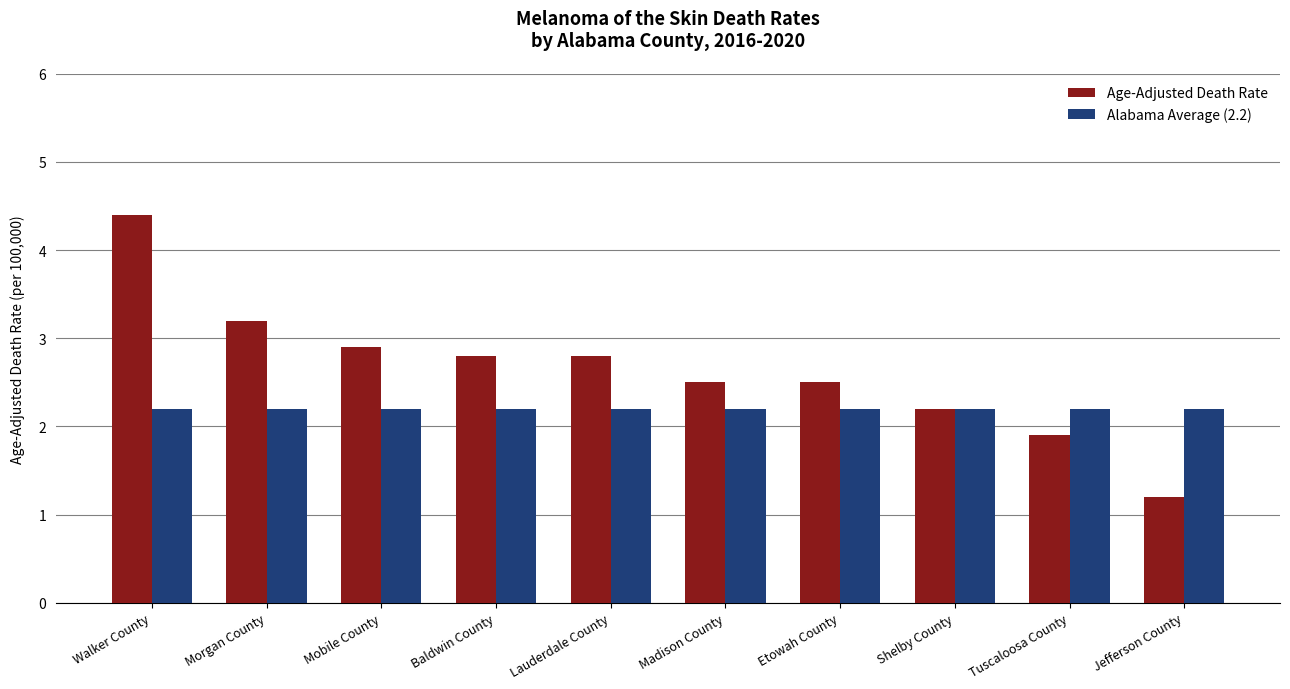

Rank the series by their average value, from highest to lowest.

Age-Adjusted Death Rate, Alabama Average (2.2)